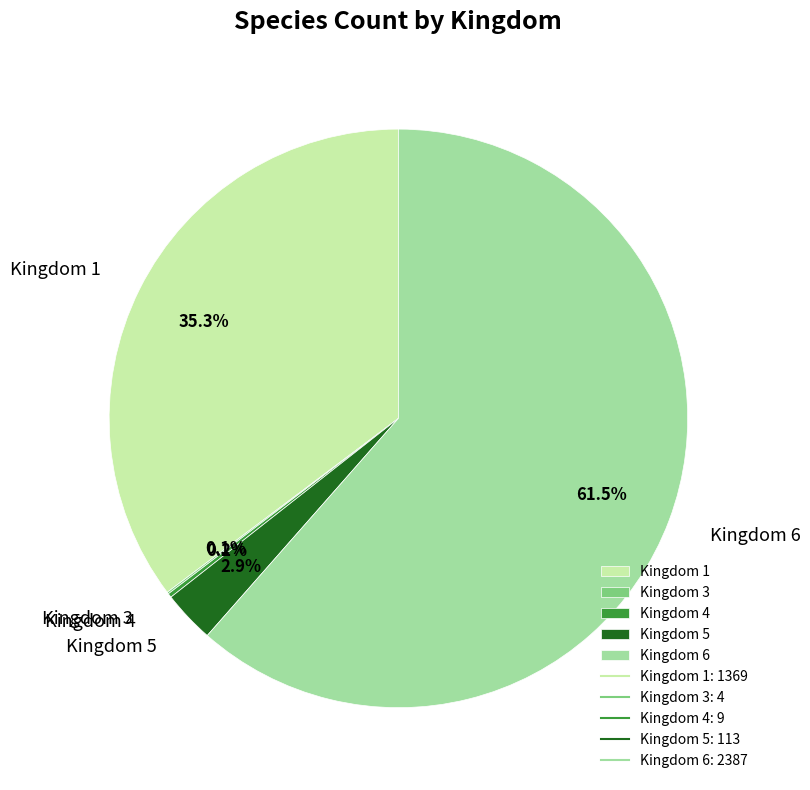

To the nearest percent, what is the difference between the largest and smallest slice percentages?

61%